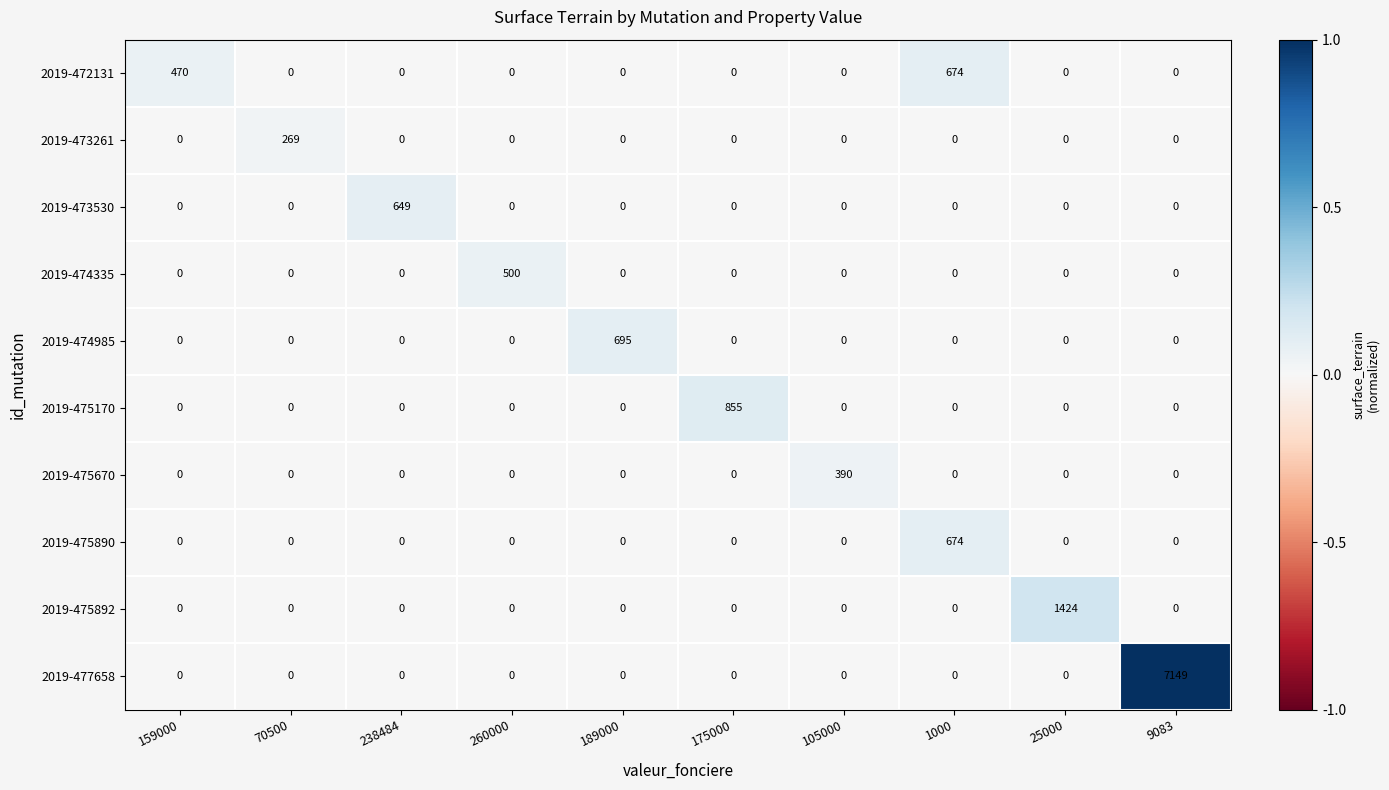

What is the maximum value for 2019-474985?

695